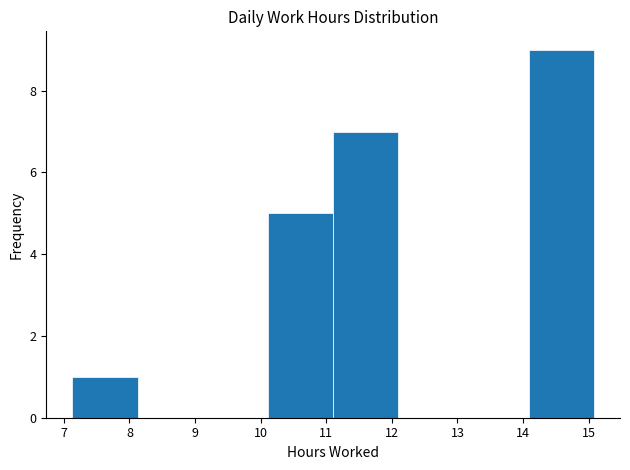

Over which range of the x-axis is the bar tallest?

14.1 to 15.1